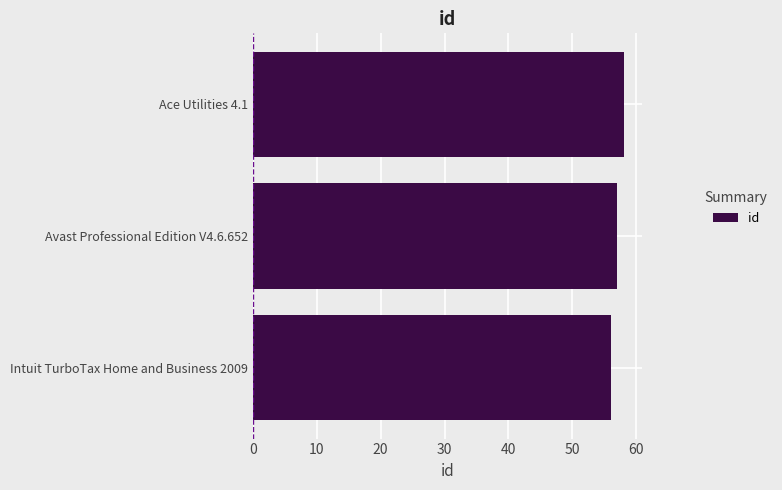

Approximately how many times larger is the value at Intuit TurboTax Home and Business 2009 compared to Ace Utilities 4.1?

1.0